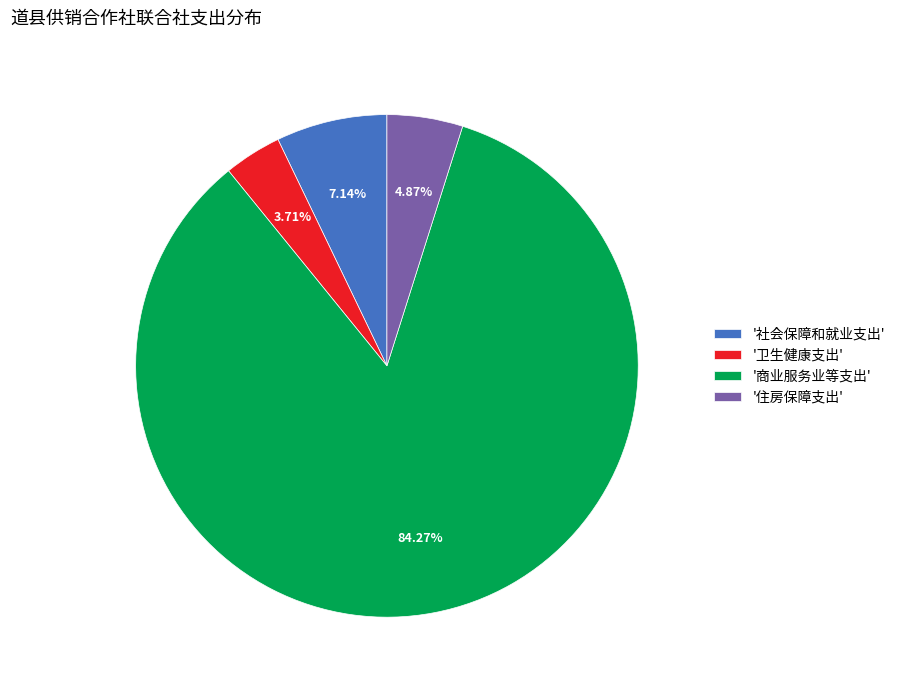

Which slice is the largest?

'商业服务业等支出'